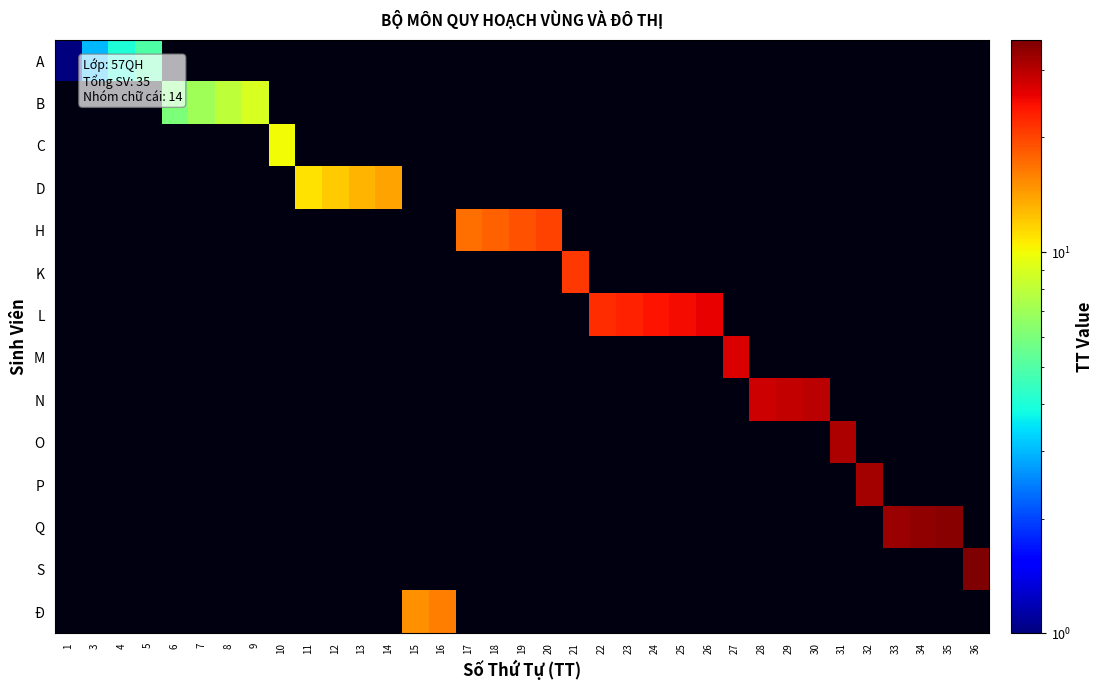

Which label corresponds to the smallest value in the chart?

1